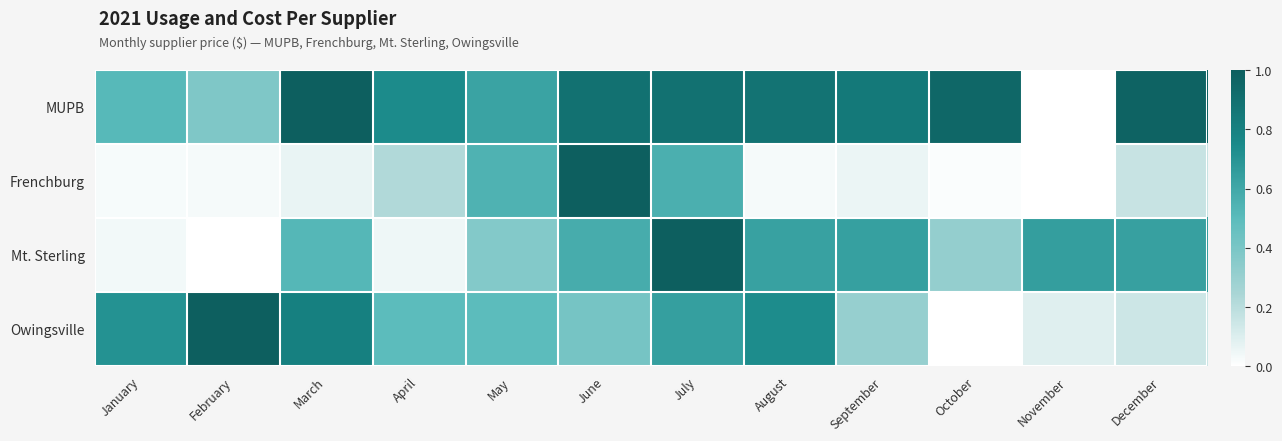

Which series changed the most between August and September?

Owingsville